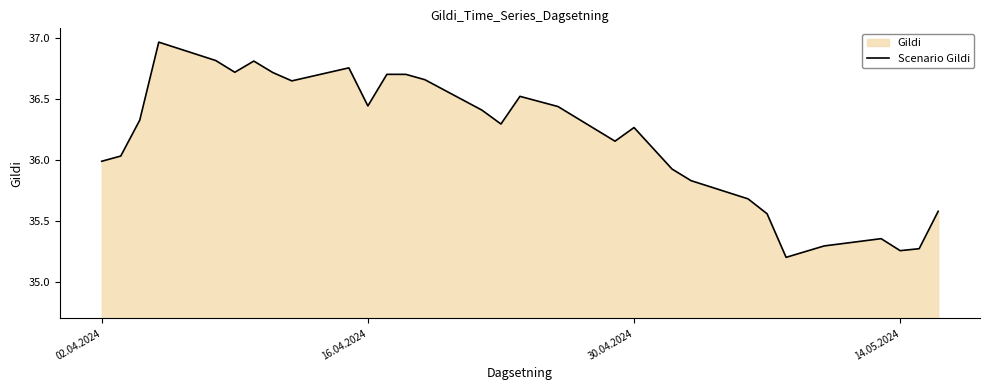

How many lines are shown in the chart?

1